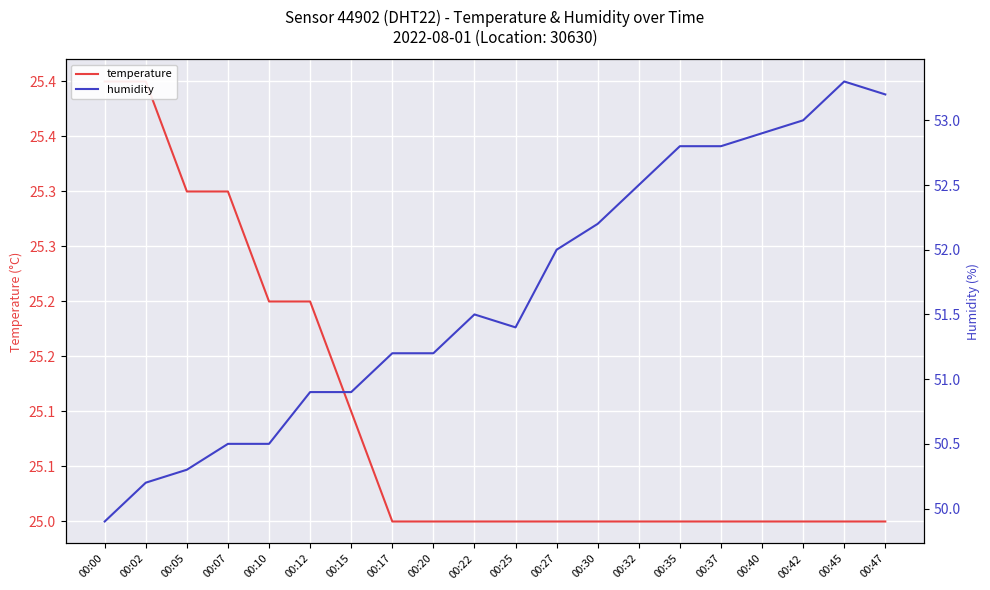

Reading right to left, list all the values displayed in this chart.

temperature: 25.0	25.0	25.0	25.0	25.0	25.0	25.0	25.0	25.0	25.0	25.0	25.0	25.0	25.1	25.2	25.2	25.3	25.3	25.4	25.4
humidity: 53.2	53.3	53.0	52.9	52.8	52.8	52.5	52.2	52.0	51.4	51.5	51.2	51.2	50.9	50.9	50.5	50.5	50.3	50.2	49.9